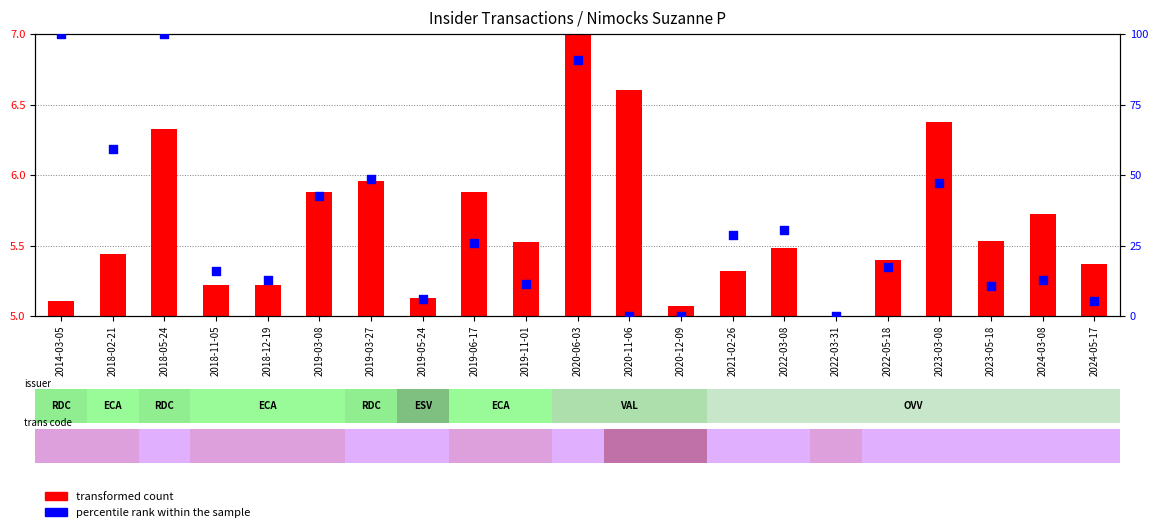

Is the value of percentile rank within the sample at 2014-03-05 greater than the value of transformed count at 2022-03-08?

Yes